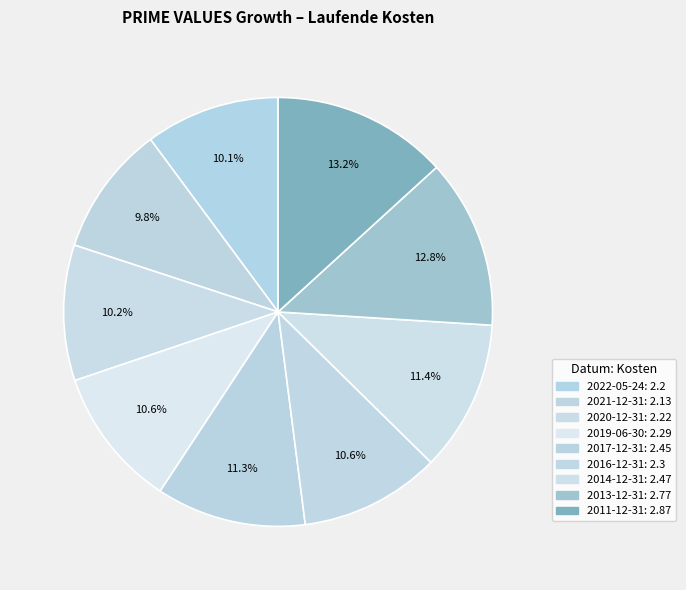

Which category has the smallest portion of the pie?

2021-12-31